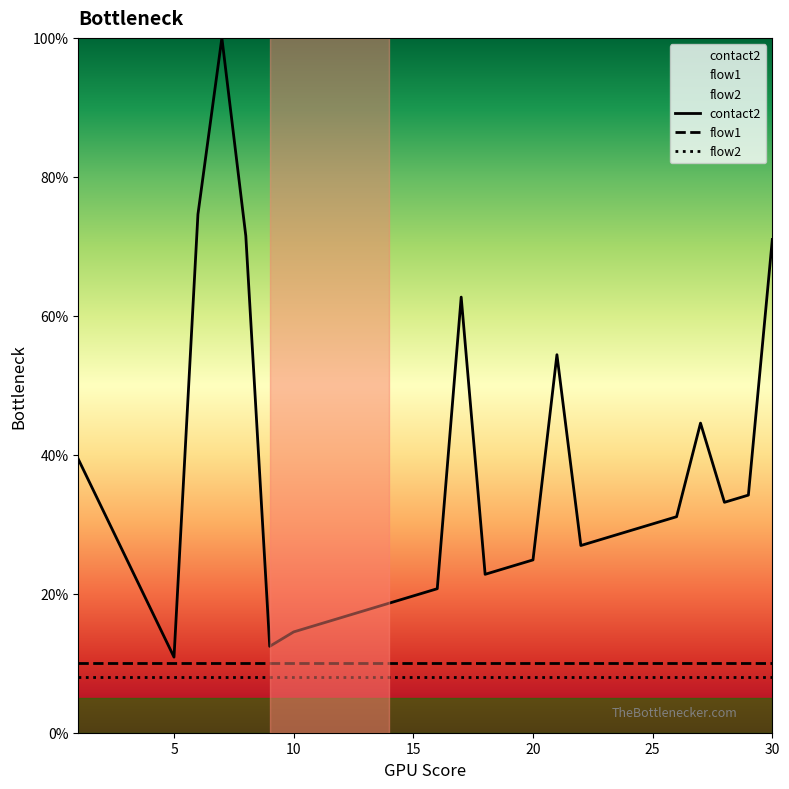

What is the total value across all series at 5?

28.9